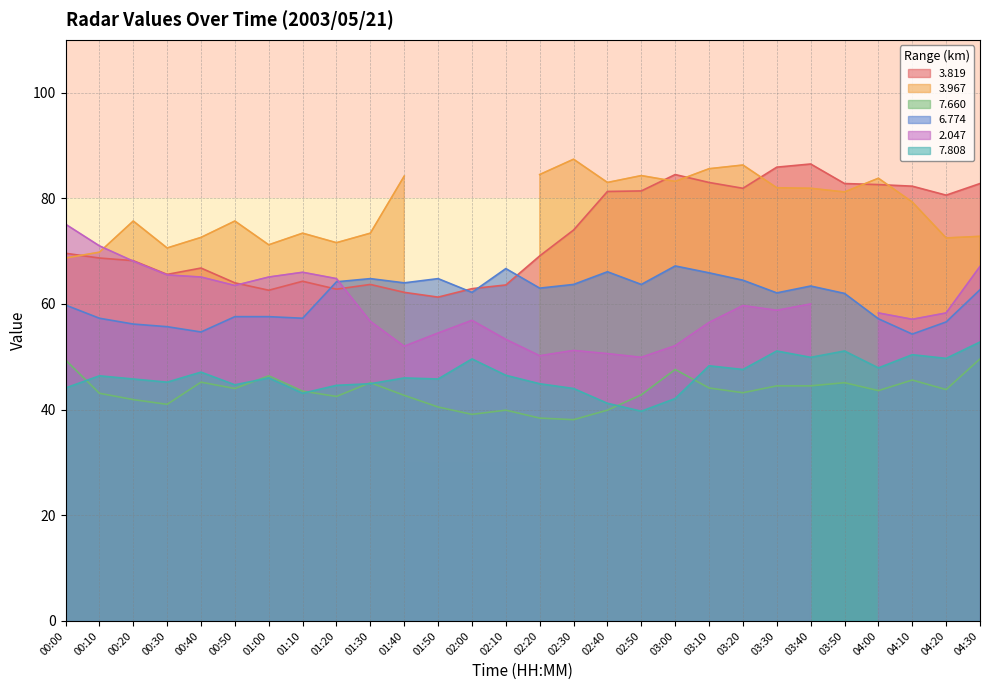

True or false:   3.819 and   7.808 cross at least once.

False